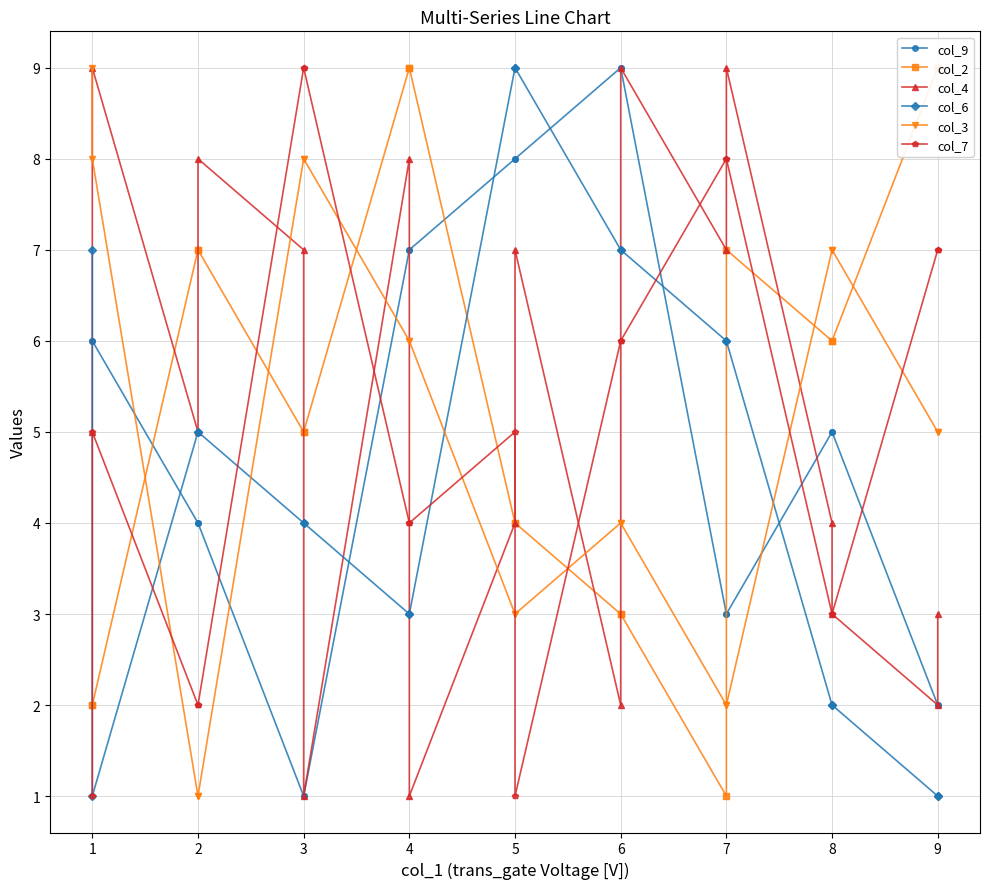

What is the minimum value shown in the chart?

1